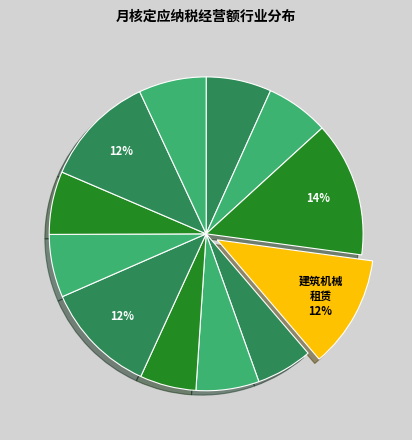

To the nearest percent, what is the difference between the largest and smallest slice percentages?

8%